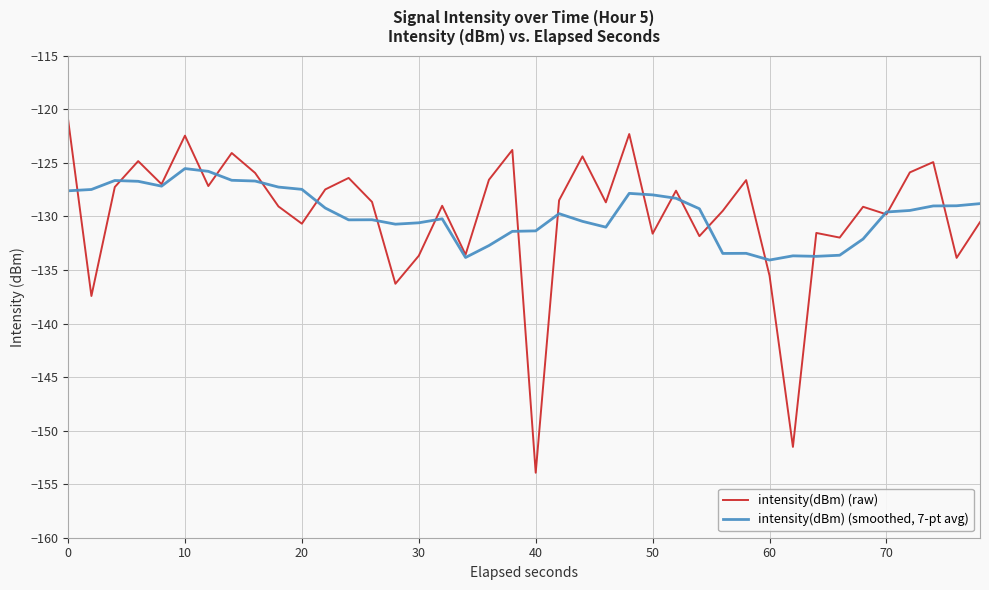

Which series has the largest range (max minus min)?

intensity(dBm) (raw)